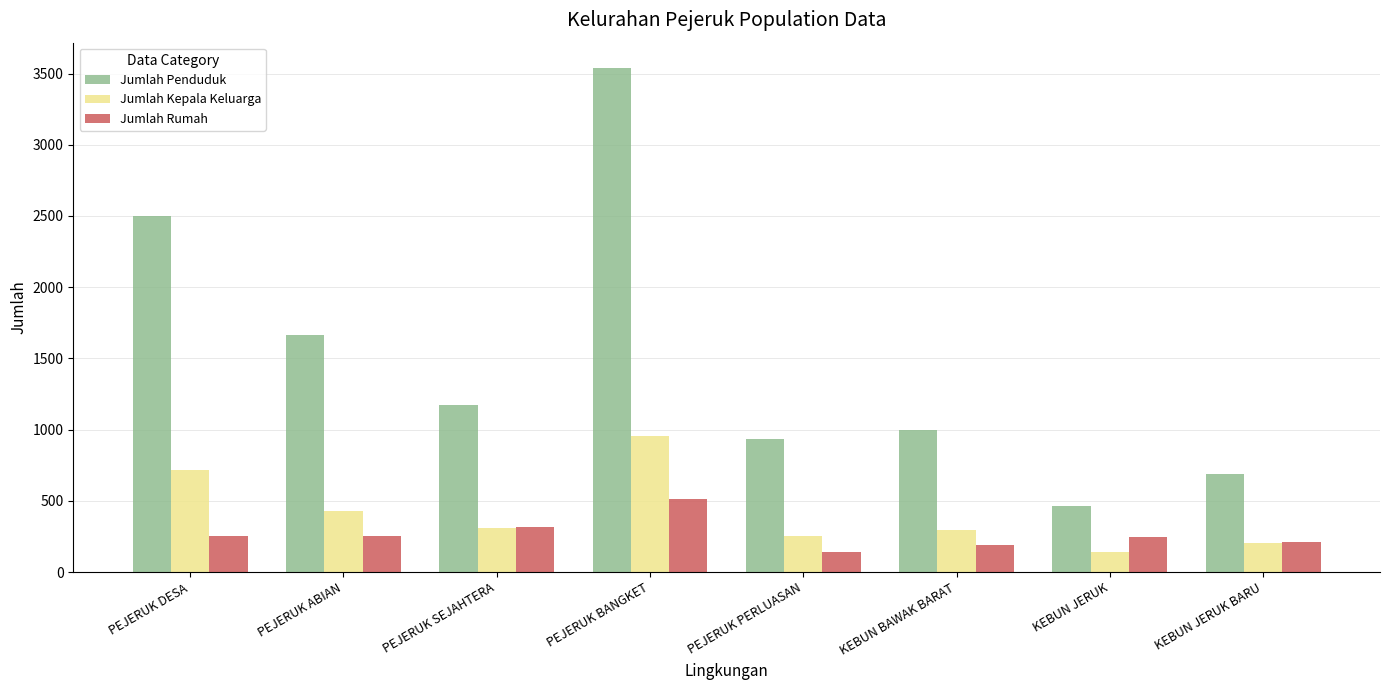

What is the difference between the maximum and minimum values in the Jumlah Kepala Keluarga series?

815